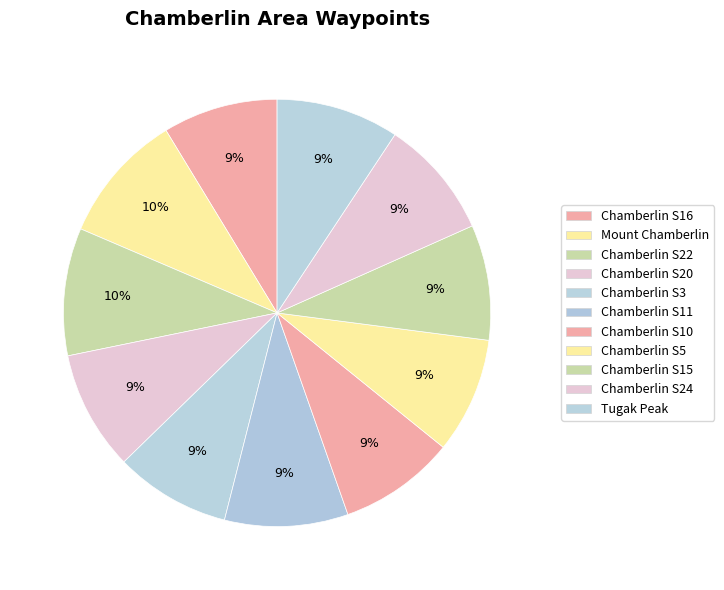

To the nearest percent, what is the difference between the largest and smallest slice percentages?

1%